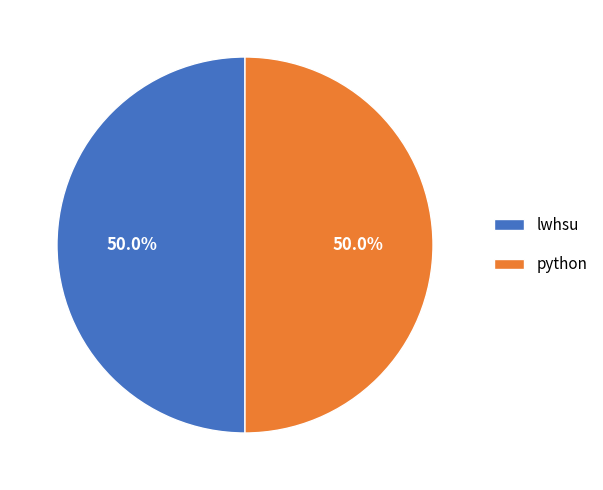

What is the total percentage of lwhsu and python?

100.0%